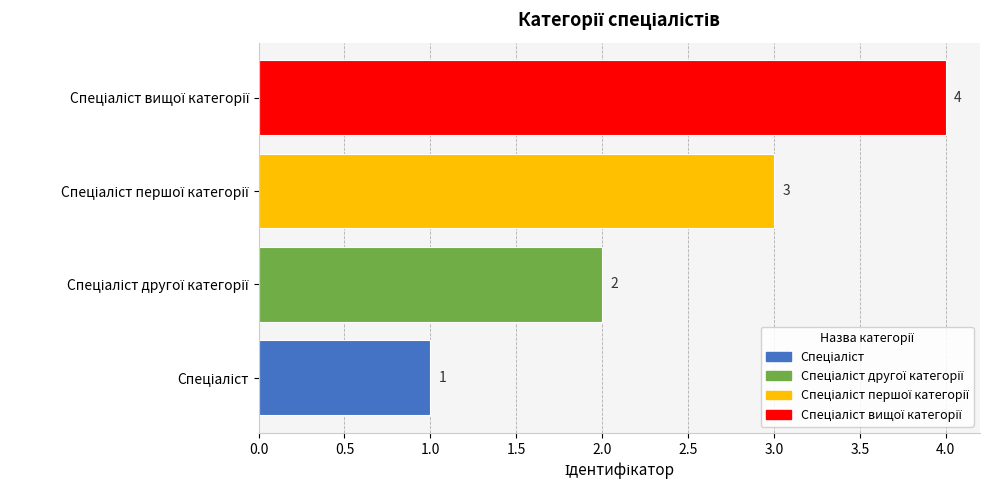

What is the difference between the maximum and minimum values?

3